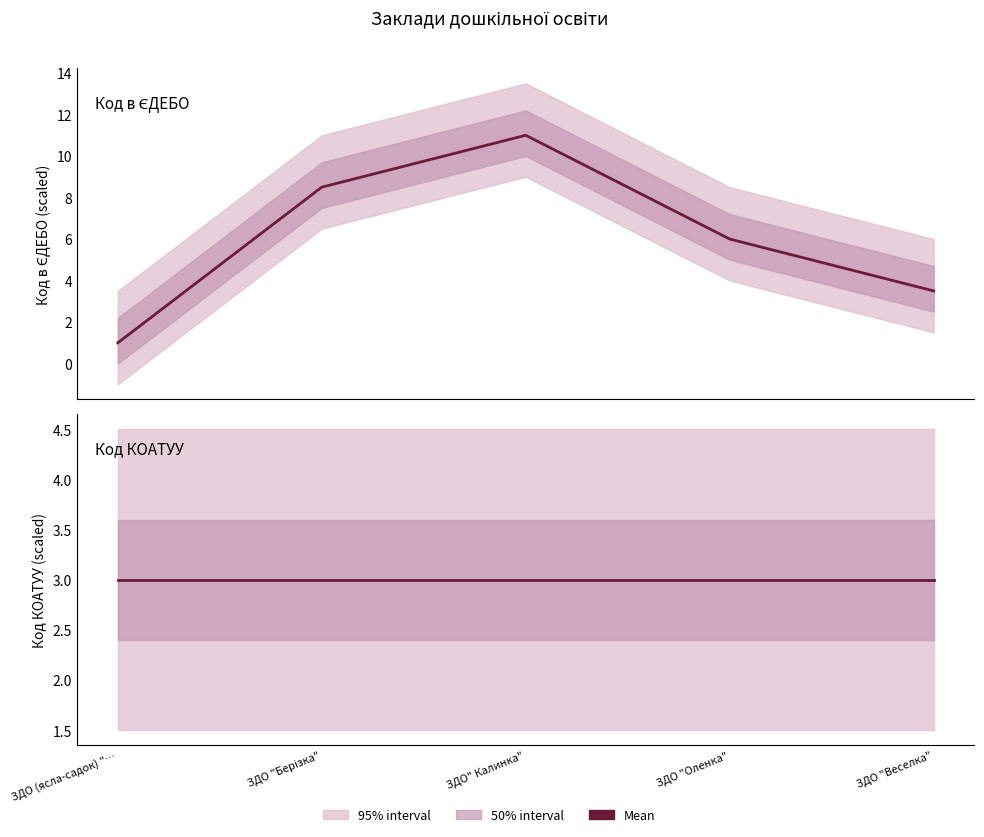

What value does the Код КОАТУУ series have at ЗДО "Веселка"?

3.0